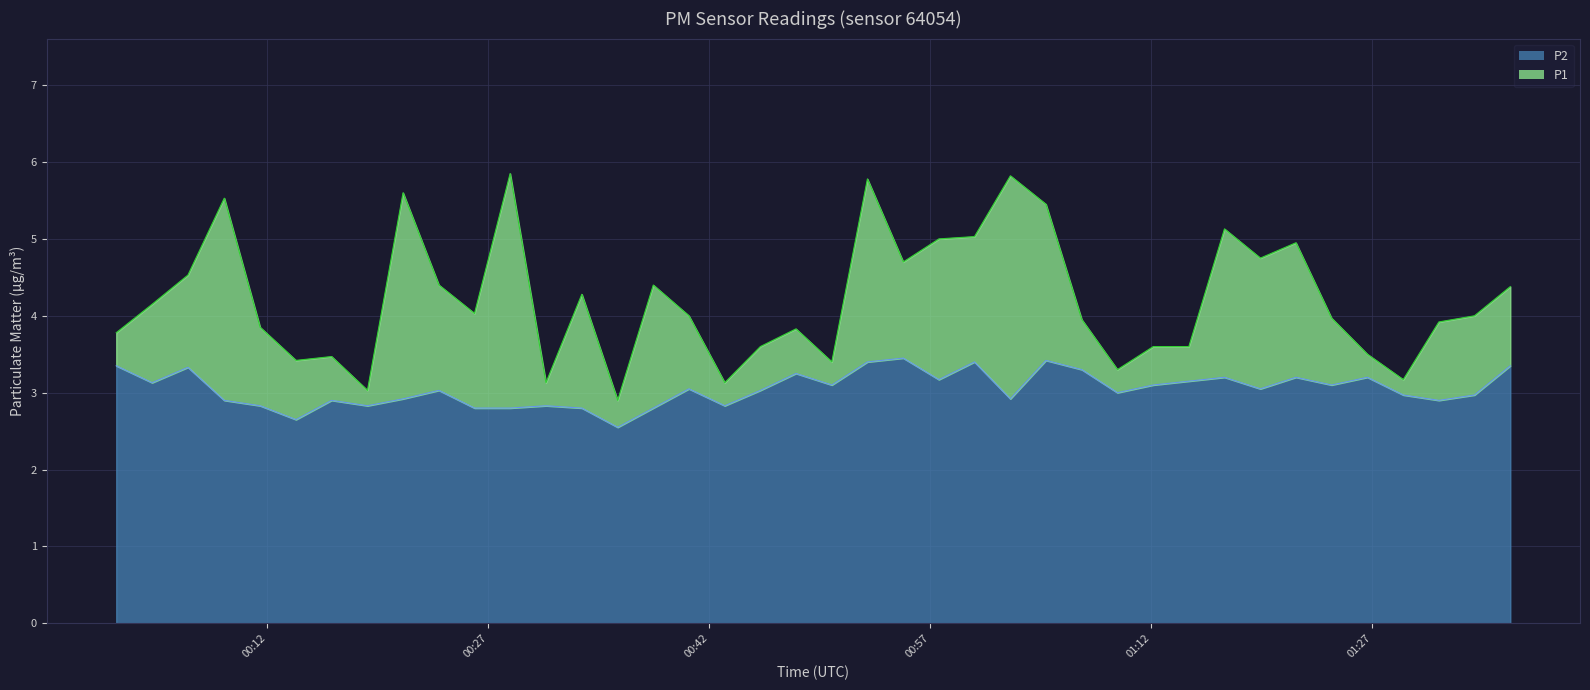

Which series has the largest range (max minus min)?

P1